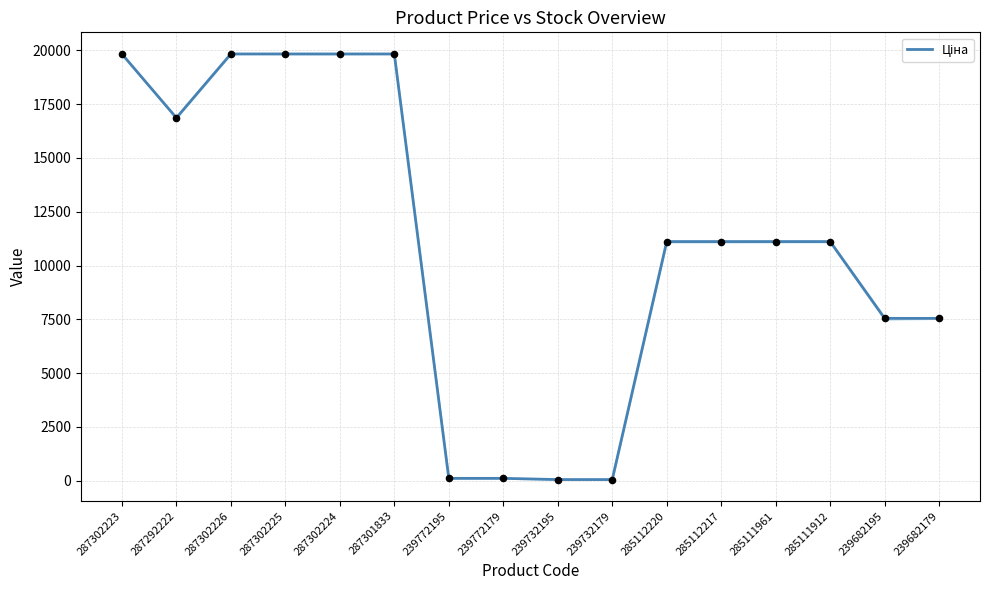

Which has a higher value, 239732179 or 239772179?

239772179